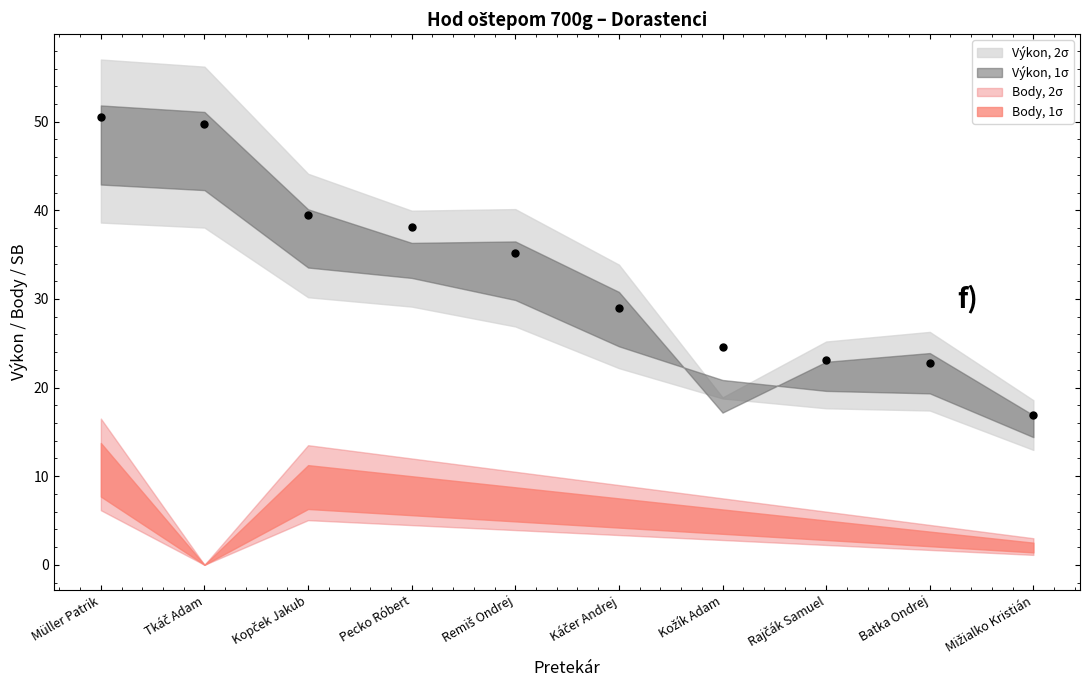

Where do Body and SB first cross each other?

Káčer Andrej and Kožík Adam